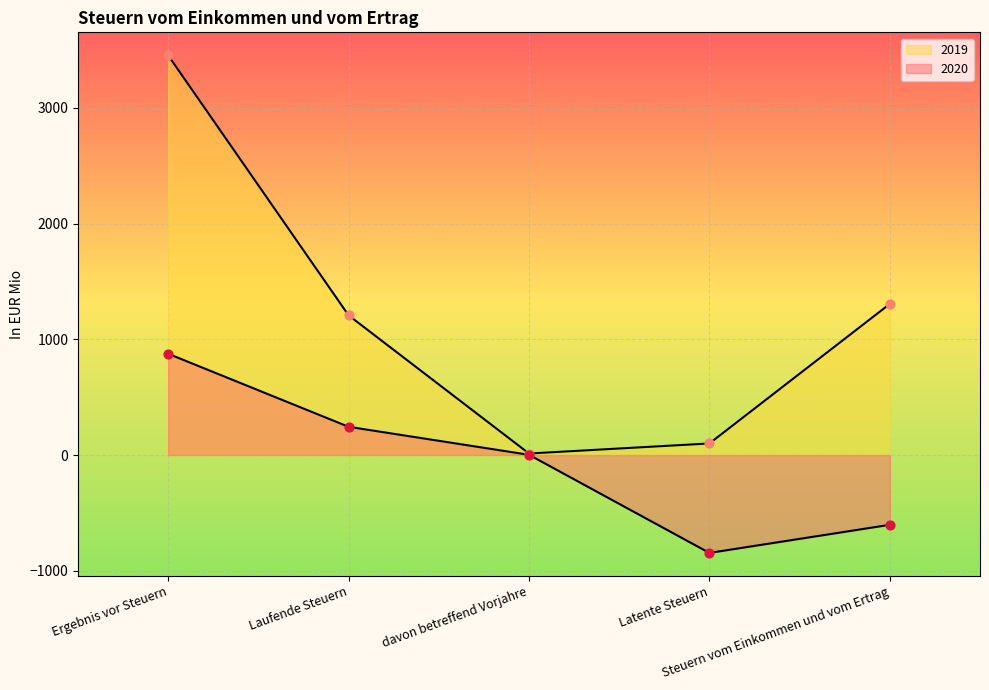

At which category is the sum across all series the highest?

Ergebnis vor Steuern